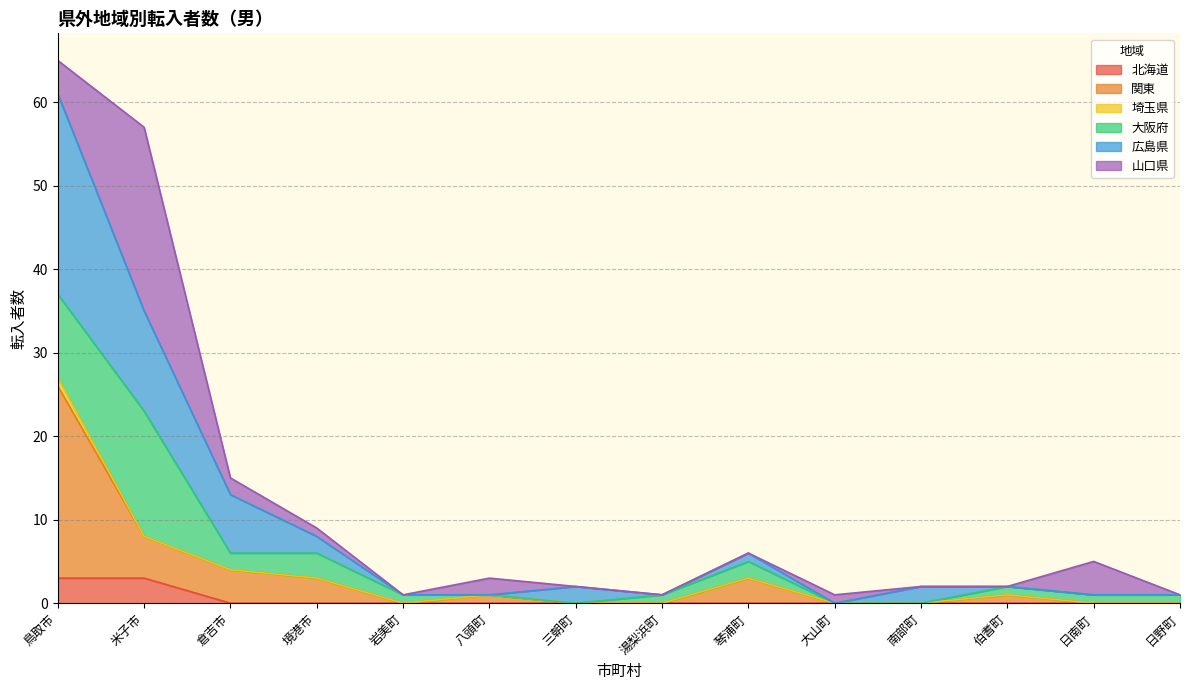

What is the total value across all series at 倉吉市?

15